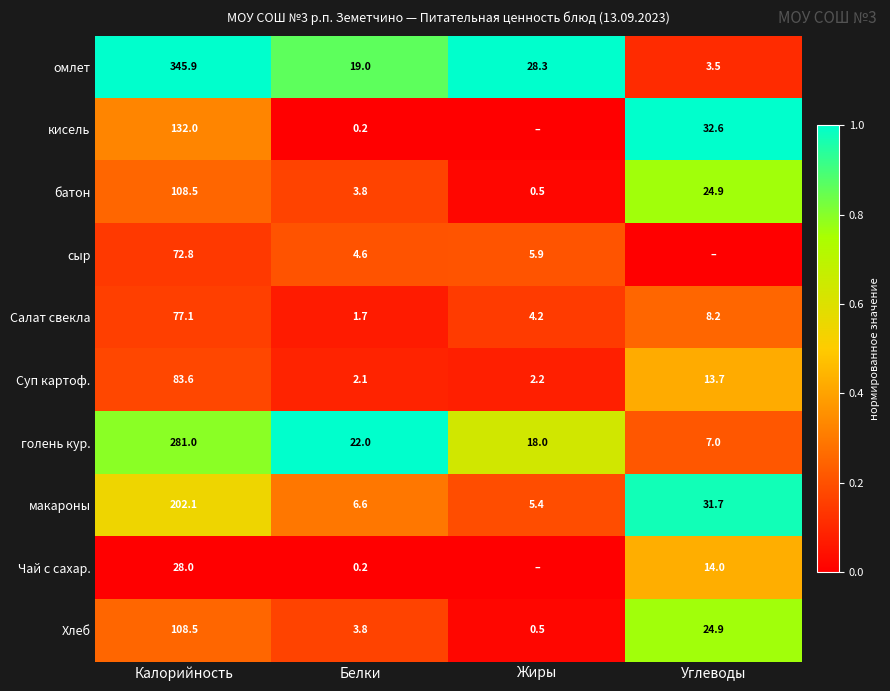

List the labels in order of голень кур. value, smallest first.

Углеводы, Жиры, Белки, Калорийность